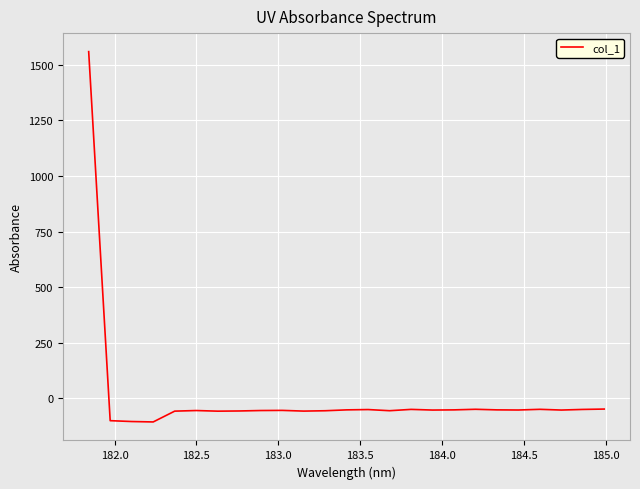

What is the greatest value displayed?

1559.9